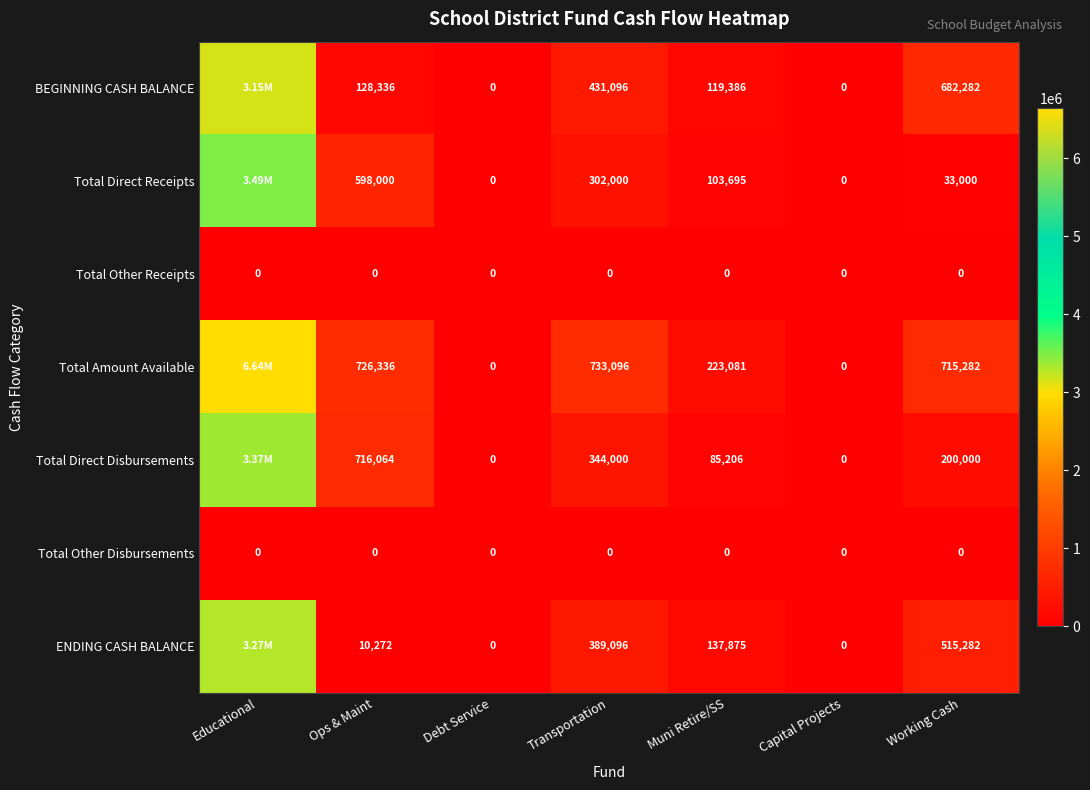

How many categories are shown in the chart?

7